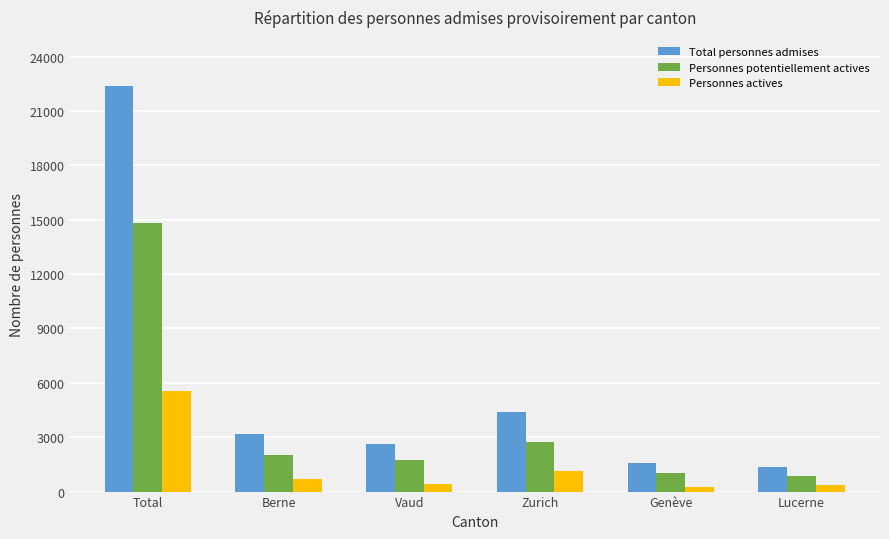

Where is Personnes actives nearest to the value 2912?

Zurich